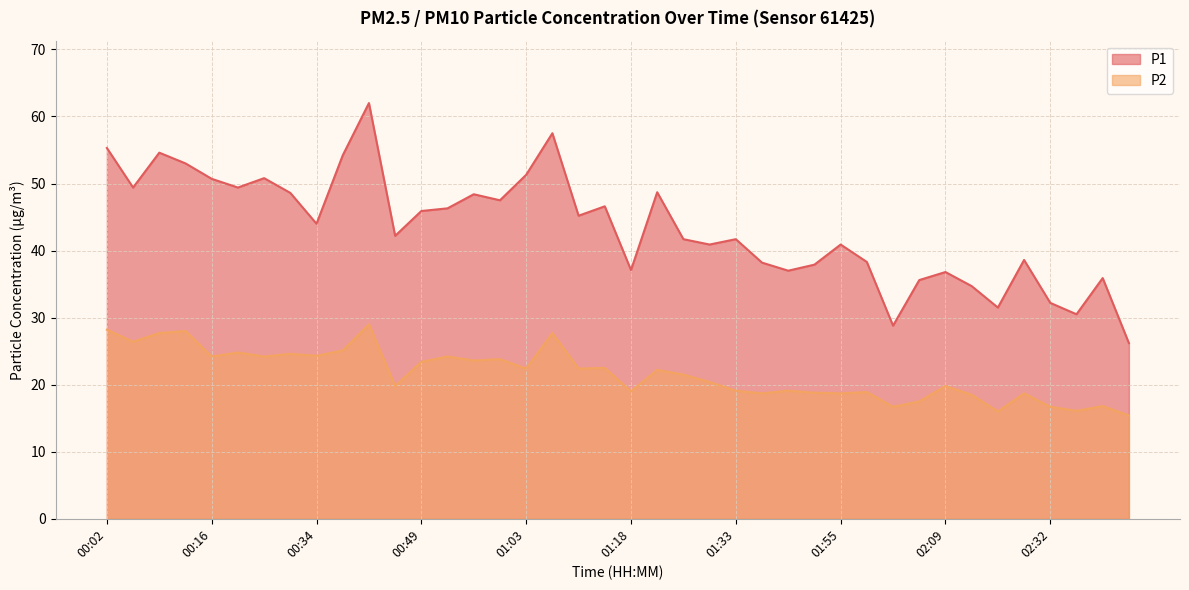

Which category has the highest value in the P1 series?

00:42